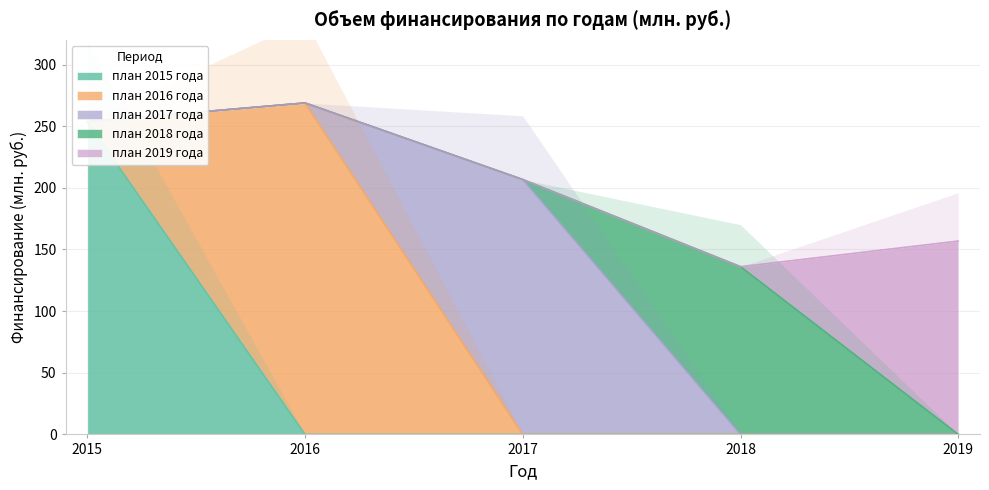

How many lines are shown in the chart?

5